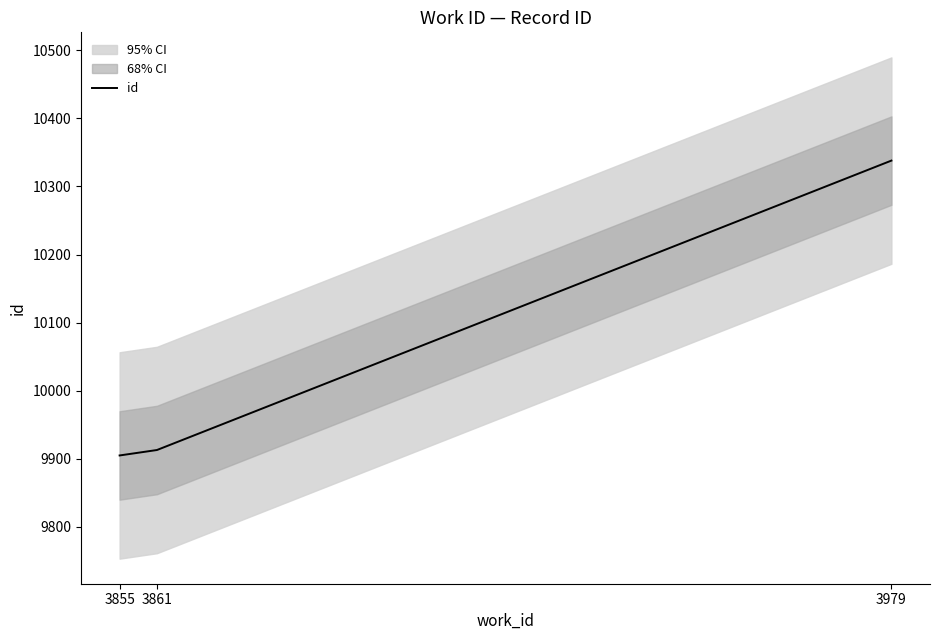

What is the average value?

10052